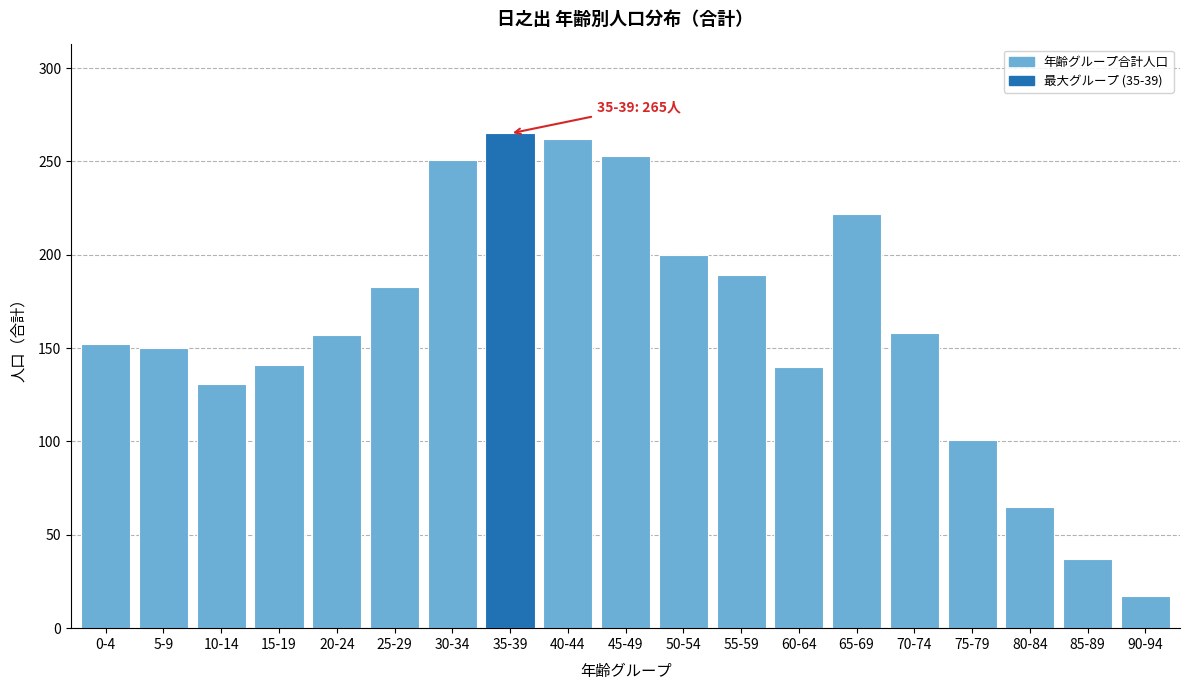

Which has a higher value, 50-54 or 15-19?

50-54